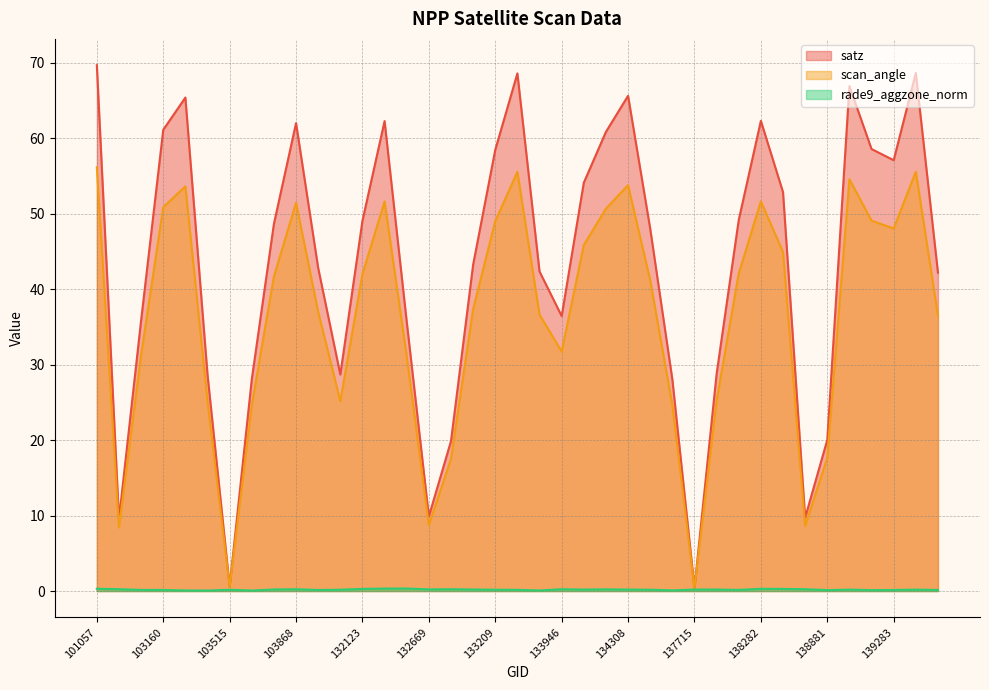

Count the number of categories in the chart.

39